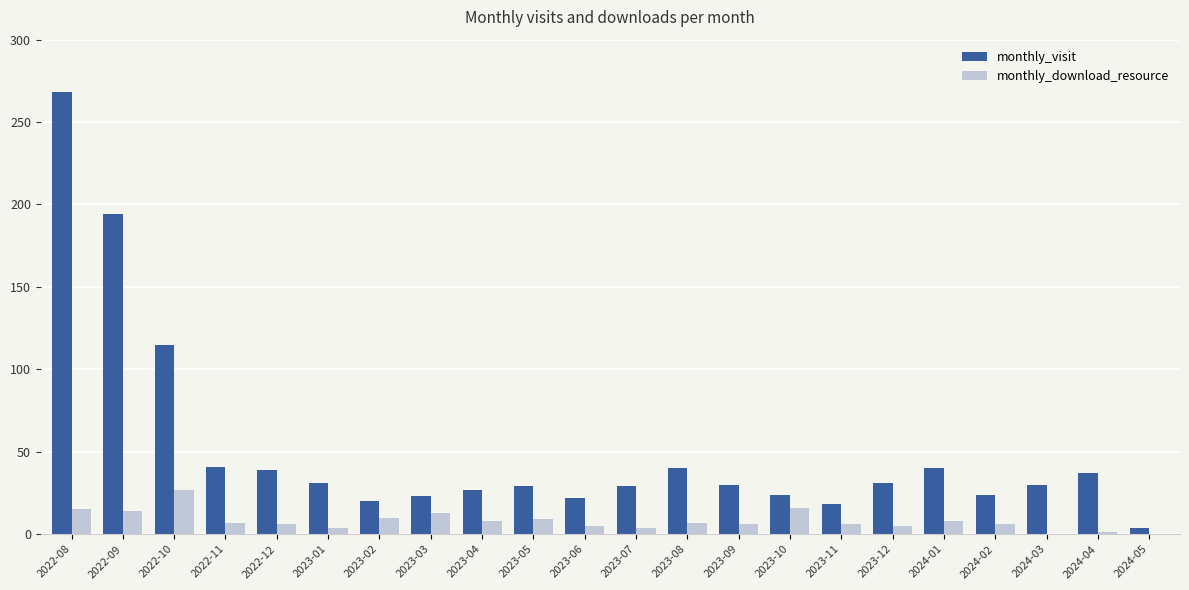

At which label is monthly_visit closest to 136?

2022-10